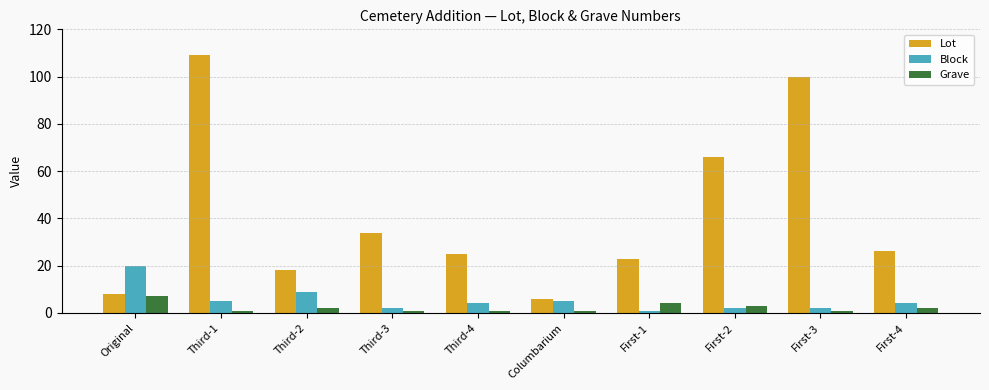

Between Third-2 and Columbarium, which series saw the biggest shift?

Lot